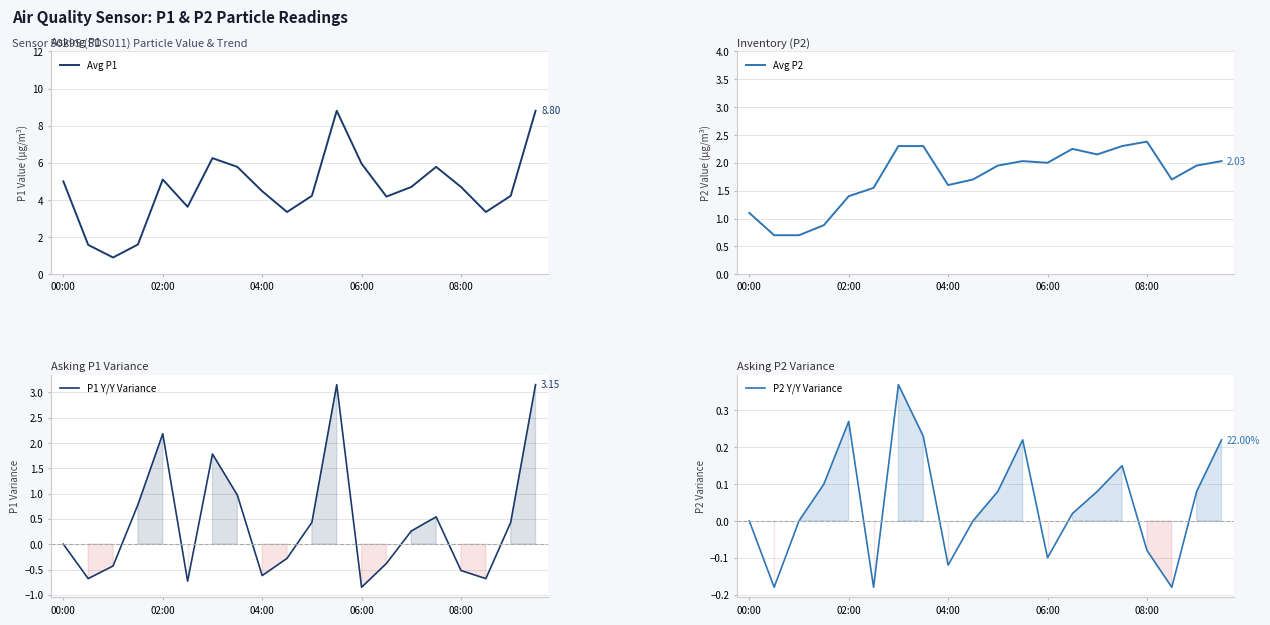

How many interior local valleys does the P1 Y/Y Variance series have?

5